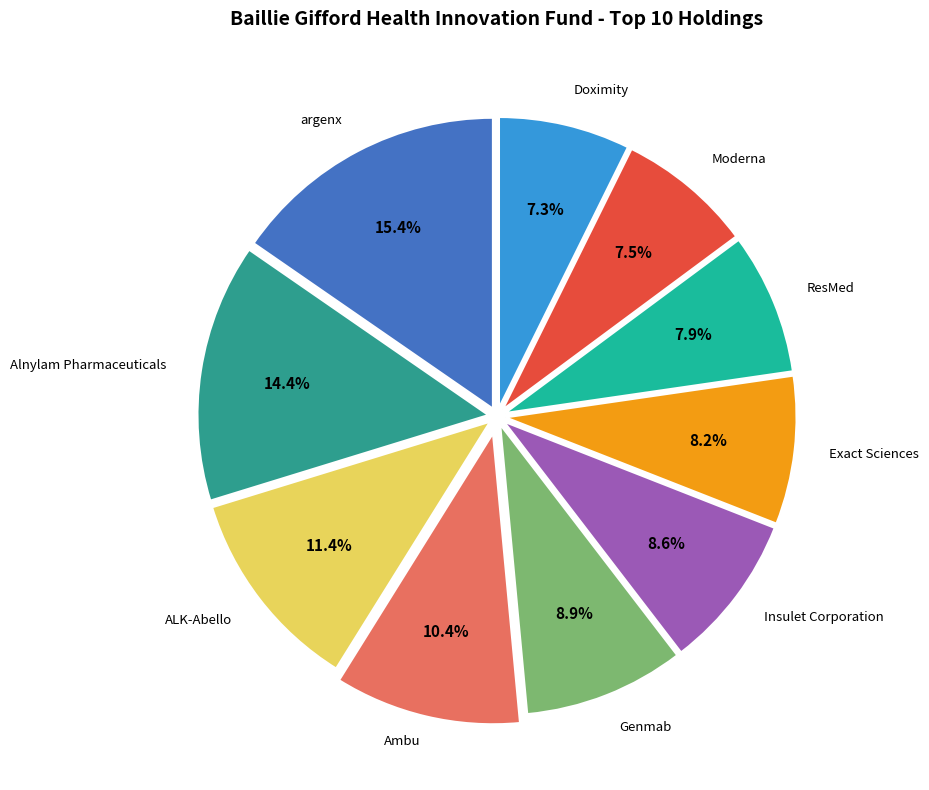

Is Alnylam Pharmaceuticals the majority of the pie?

No